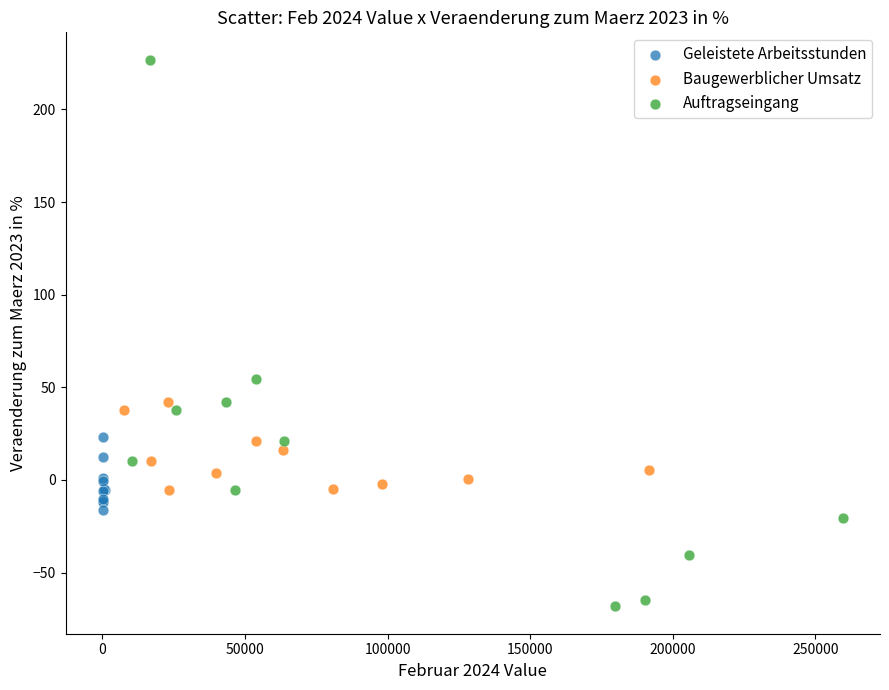

Which series has the widest spread of Y values?

Auftragseingang